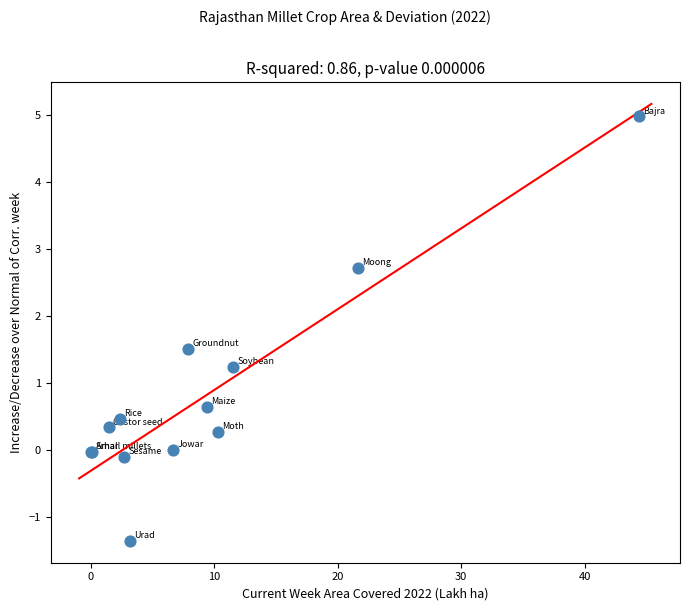

What Y value in the scatter plot is closest to 1?

1.2